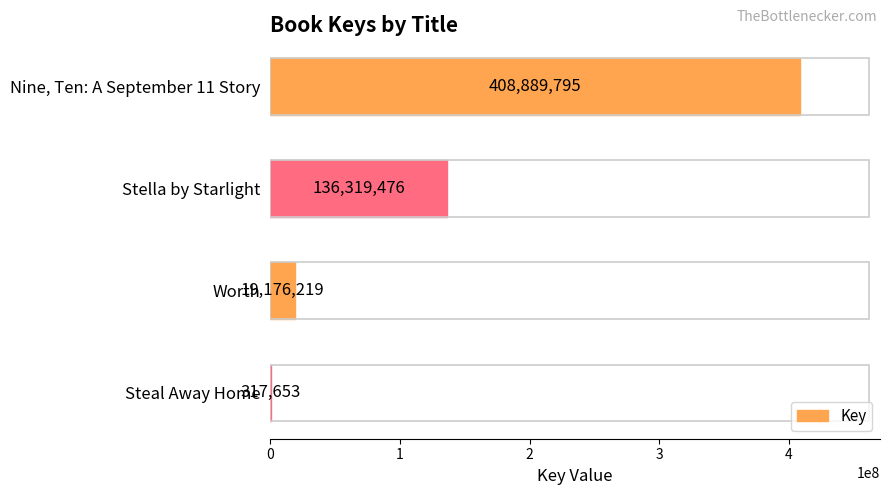

Reading top to bottom, list all the values displayed in this chart.

Nine, Ten: A September 11 Story=408889795	Stella by Starlight=136319476	Worth=19176219	Steal Away Home=317653